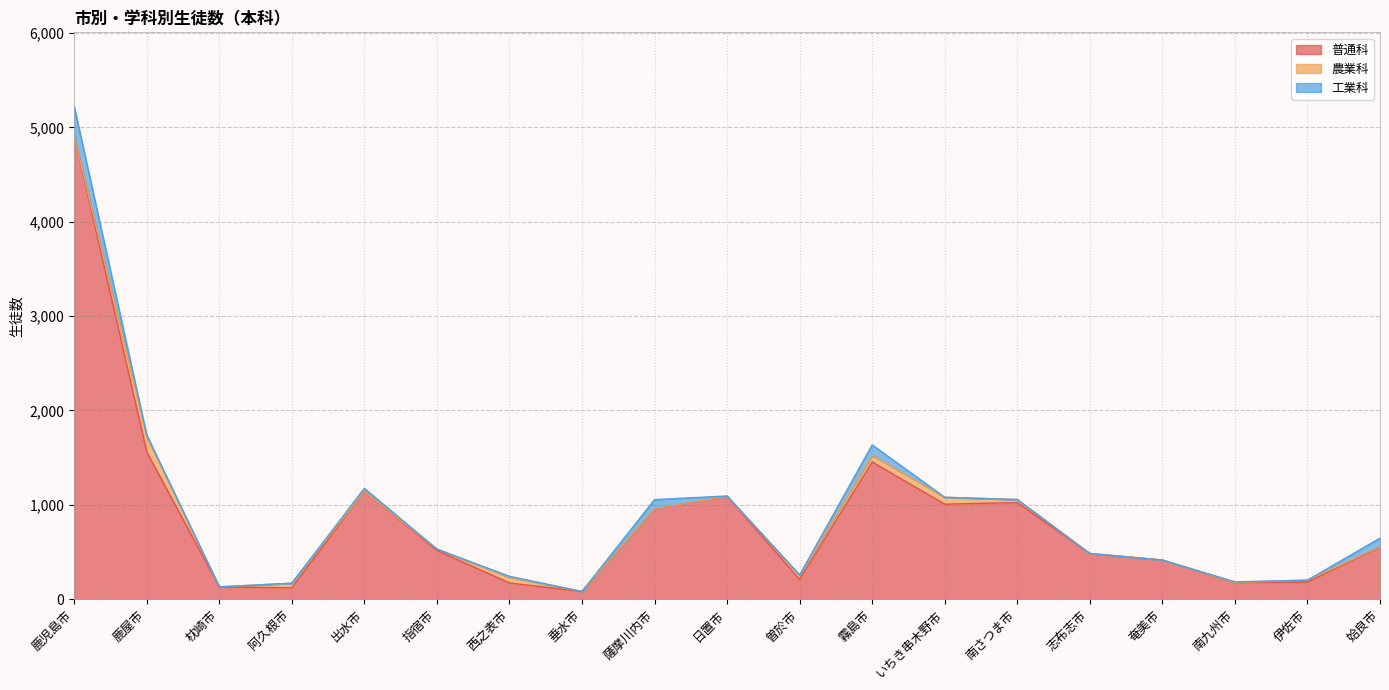

Is it true that 工業科 equals 134 at 南さつま市?

False